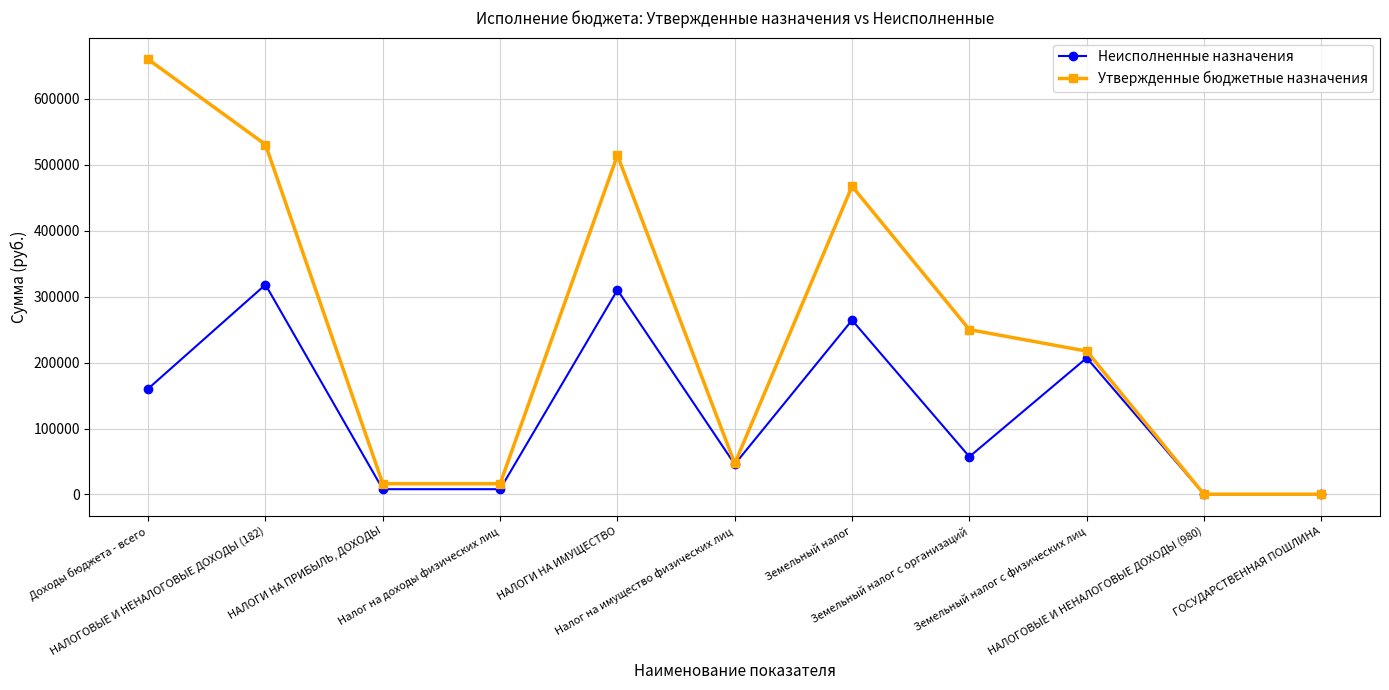

At which category is the sum across all series the highest?

НАЛОГОВЫЕ И НЕНАЛОГОВЫЕ ДОХОДЫ (182)